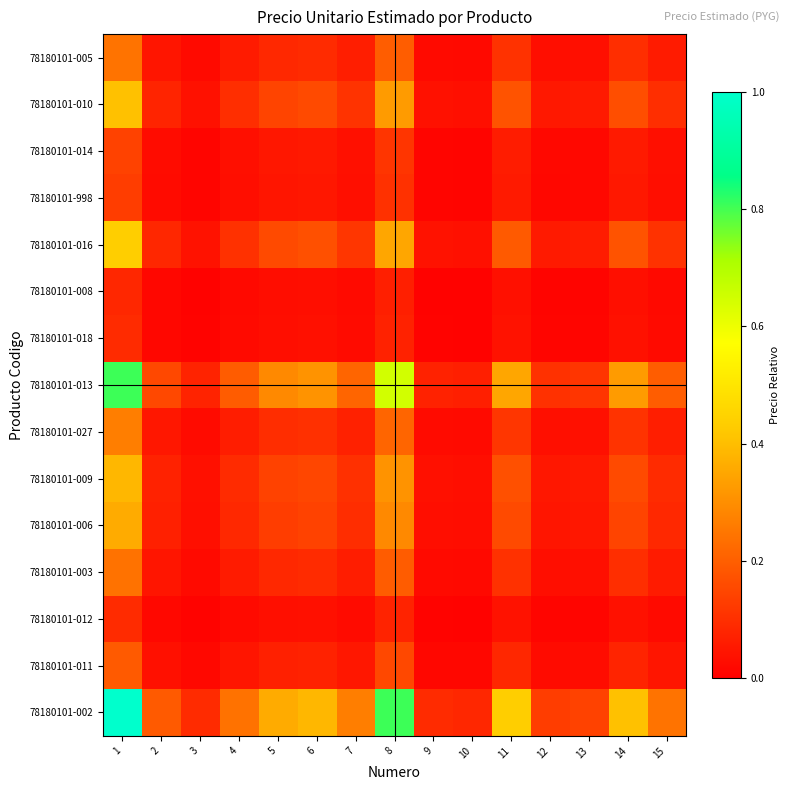

Reading left to right, what are all the values shown in this chart?

78180101-002: 1=1.0	2=0.2	3=0.1	4=0.2	5=0.4	6=0.4	7=0.3	8=0.8	9=0.1	10=0.1	11=0.4	12=0.1	13=0.1	14=0.4	15=0.2
78180101-011: 1=0.2	2=0.0	3=0.0	4=0.0	5=0.1	6=0.1	7=0.1	8=0.2	9=0.0	10=0.0	11=0.1	12=0.0	13=0.0	14=0.1	15=0.0
78180101-012: 1=0.1	2=0.0	3=0.0	4=0.0	5=0.0	6=0.0	7=0.0	8=0.1	9=0.0	10=0.0	11=0.0	12=0.0	13=0.0	14=0.0	15=0.0
78180101-003: 1=0.2	2=0.0	3=0.0	4=0.1	5=0.1	6=0.1	7=0.1	8=0.2	9=0.0	10=0.0	11=0.1	12=0.0	13=0.0	14=0.1	15=0.1
78180101-006: 1=0.4	2=0.1	3=0.0	4=0.1	5=0.1	6=0.1	7=0.1	8=0.3	9=0.0	10=0.0	11=0.2	12=0.0	13=0.1	14=0.1	15=0.1
78180101-009: 1=0.4	2=0.1	3=0.0	4=0.1	5=0.1	6=0.1	7=0.1	8=0.3	9=0.0	10=0.0	11=0.2	12=0.0	13=0.1	14=0.2	15=0.1
78180101-027: 1=0.3	2=0.1	3=0.0	4=0.1	5=0.1	6=0.1	7=0.1	8=0.2	9=0.0	10=0.0	11=0.1	12=0.0	13=0.0	14=0.1	15=0.1
78180101-013: 1=0.8	2=0.2	3=0.1	4=0.2	5=0.3	6=0.3	7=0.2	8=0.6	9=0.1	10=0.1	11=0.4	12=0.1	13=0.1	14=0.3	15=0.2
78180101-018: 1=0.1	2=0.0	3=0.0	4=0.0	5=0.0	6=0.0	7=0.0	8=0.1	9=0.0	10=0.0	11=0.0	12=0.0	13=0.0	14=0.0	15=0.0
78180101-008: 1=0.1	2=0.0	3=0.0	4=0.0	5=0.0	6=0.0	7=0.0	8=0.1	9=0.0	10=0.0	11=0.0	12=0.0	13=0.0	14=0.0	15=0.0
78180101-016: 1=0.4	2=0.1	3=0.0	4=0.1	5=0.2	6=0.2	7=0.1	8=0.4	9=0.0	10=0.0	11=0.2	12=0.1	13=0.1	14=0.2	15=0.1
78180101-998: 1=0.1	2=0.0	3=0.0	4=0.0	5=0.0	6=0.0	7=0.0	8=0.1	9=0.0	10=0.0	11=0.1	12=0.0	13=0.0	14=0.1	15=0.0
78180101-014: 1=0.1	2=0.0	3=0.0	4=0.0	5=0.1	6=0.1	7=0.0	8=0.1	9=0.0	10=0.0	11=0.1	12=0.0	13=0.0	14=0.1	15=0.0
78180101-010: 1=0.4	2=0.1	3=0.0	4=0.1	5=0.1	6=0.2	7=0.1	8=0.3	9=0.0	10=0.0	11=0.2	12=0.1	13=0.1	14=0.2	15=0.1
78180101-005: 1=0.2	2=0.0	3=0.0	4=0.1	5=0.1	6=0.1	7=0.1	8=0.2	9=0.0	10=0.0	11=0.1	12=0.0	13=0.0	14=0.1	15=0.1